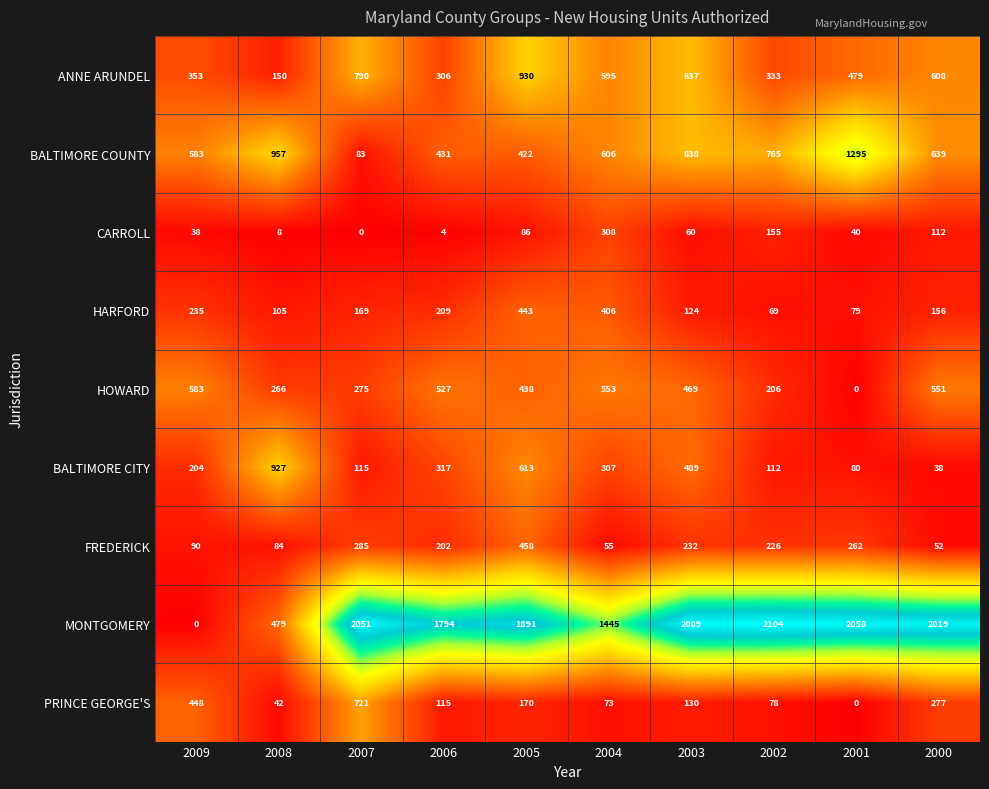

Rank the series by their maximum value, from lowest to highest.

CARROLL, HARFORD, FREDERICK, HOWARD, PRINCE GEORGE'S, BALTIMORE CITY, ANNE ARUNDEL, BALTIMORE COUNTY, MONTGOMERY